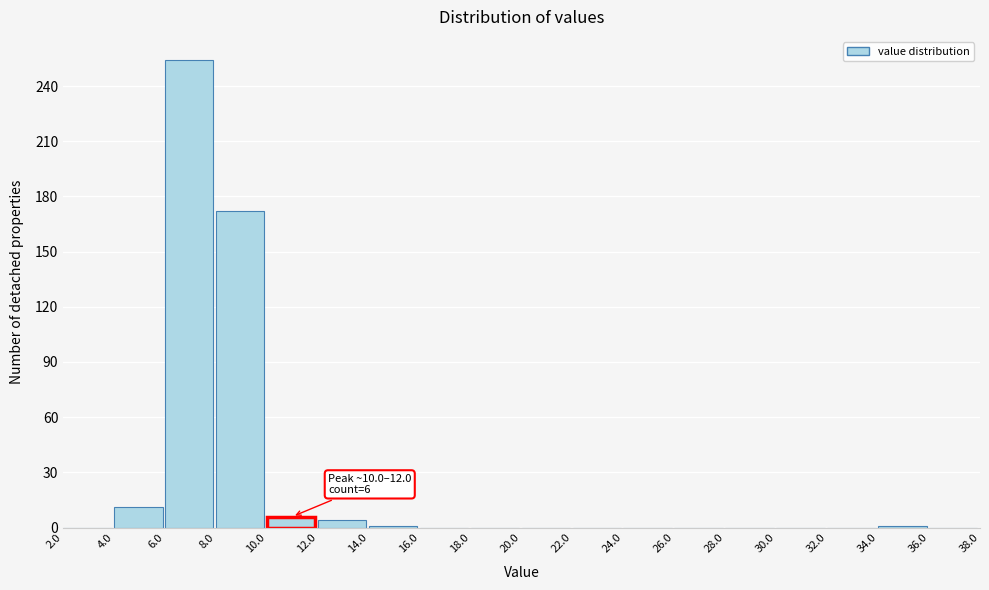

Which range on the x-axis has the tallest bar?

6.0 to 8.0